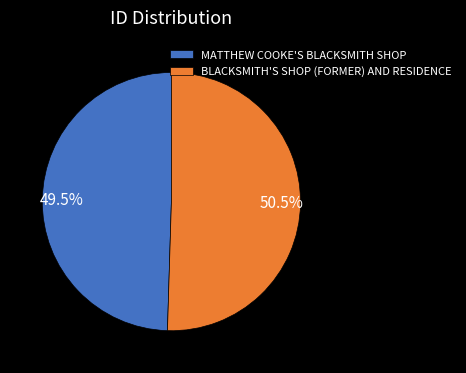

Count the number of slices in the pie.

2